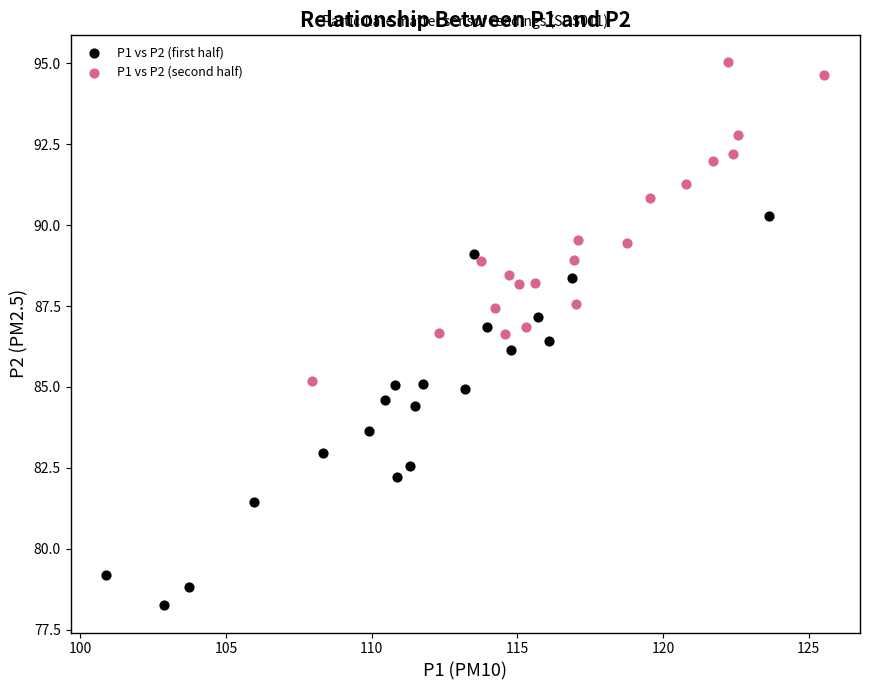

Which series reaches the minimum Y coordinate?

P1 vs P2 (first half)